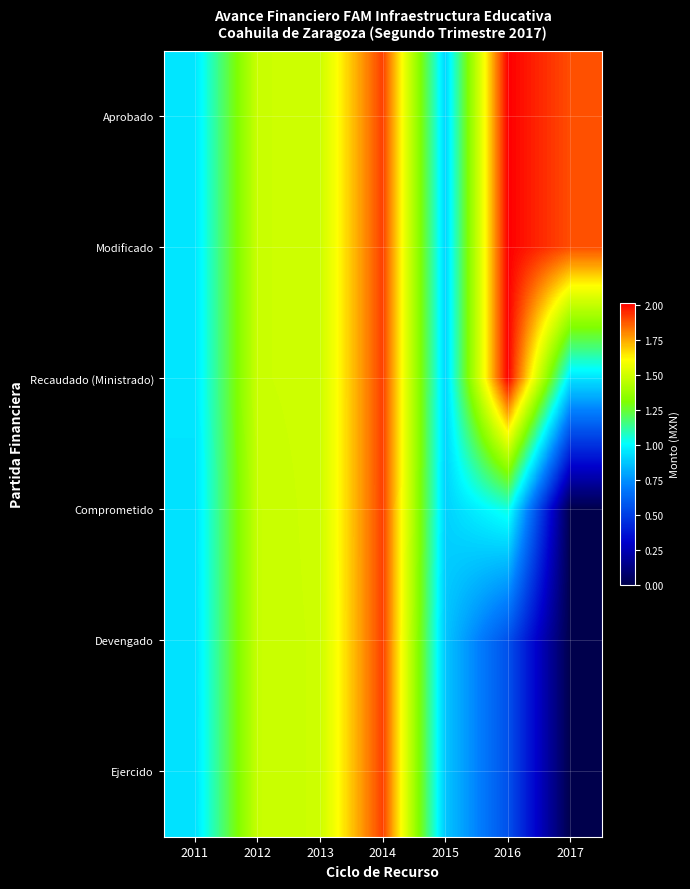

At which category does the chart reach its peak across all series?

2016